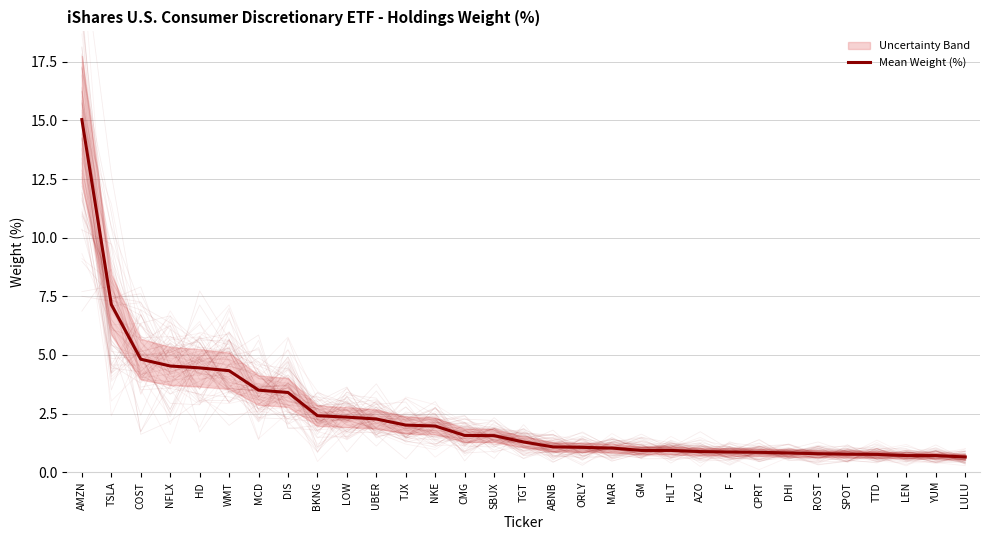

What is the maximum value shown in the chart?

15.0